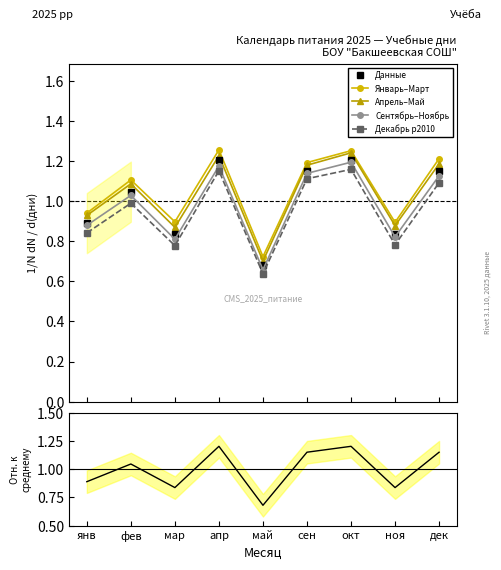

True or false: Январь–Март has more than 2 interior local peaks.

True